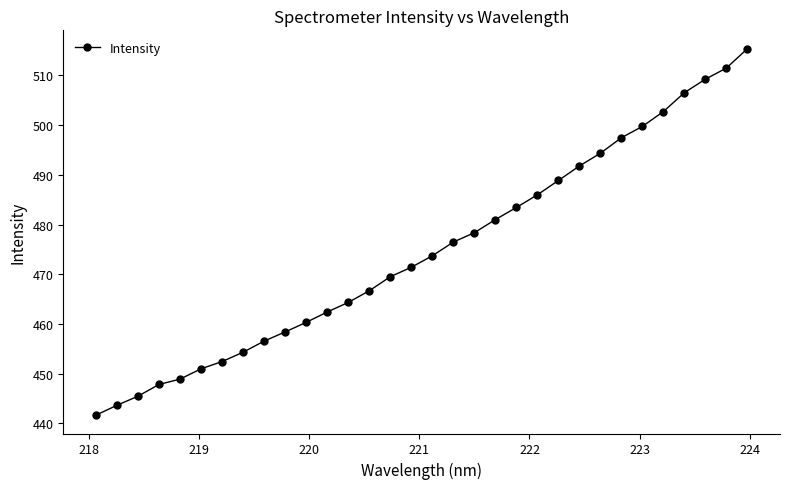

What is the sum of all values?

15191.3